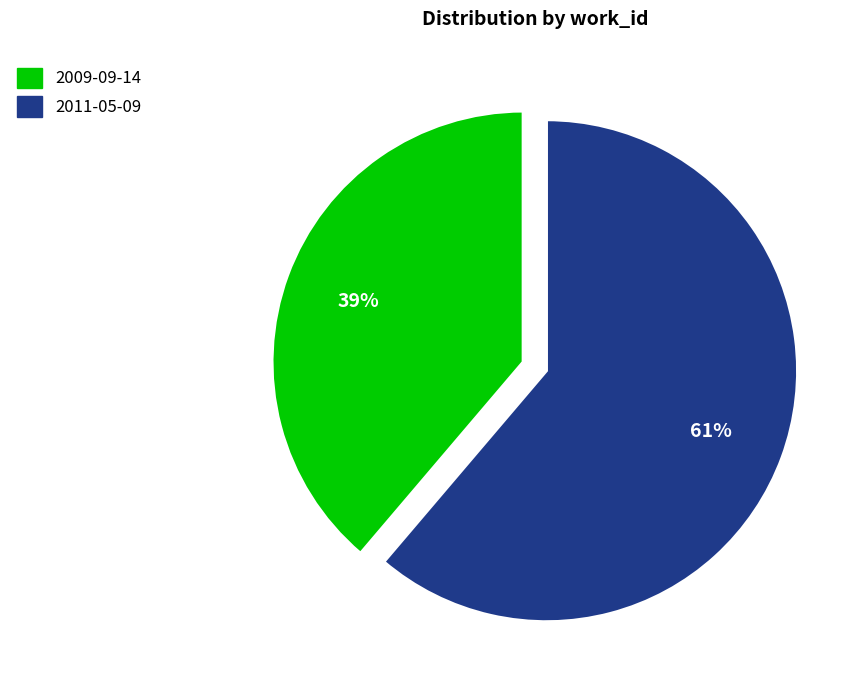

Which category has the biggest portion of the pie?

2011-05-09